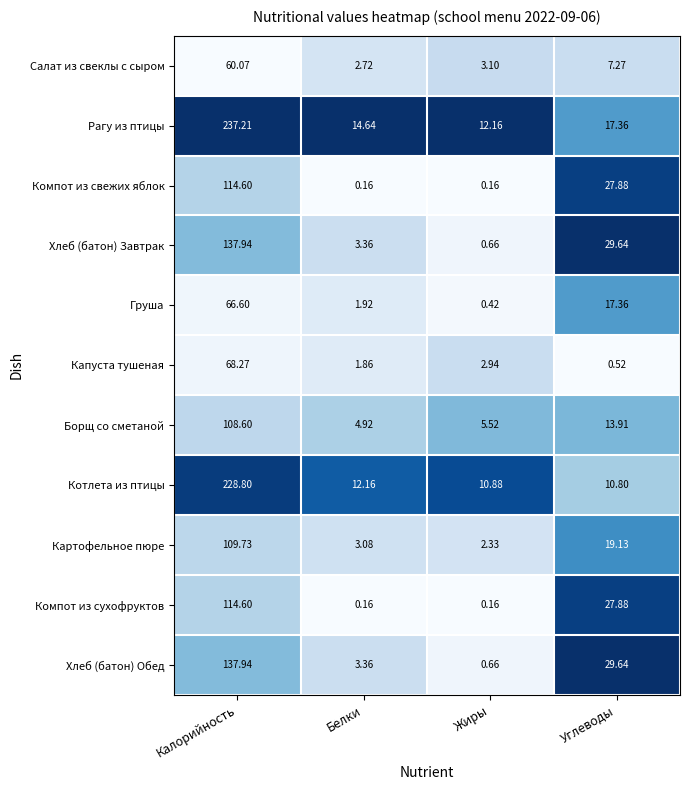

Is the value of Салат из свеклы с сыром at Жиры greater than the value of Груша at Жиры?

Yes